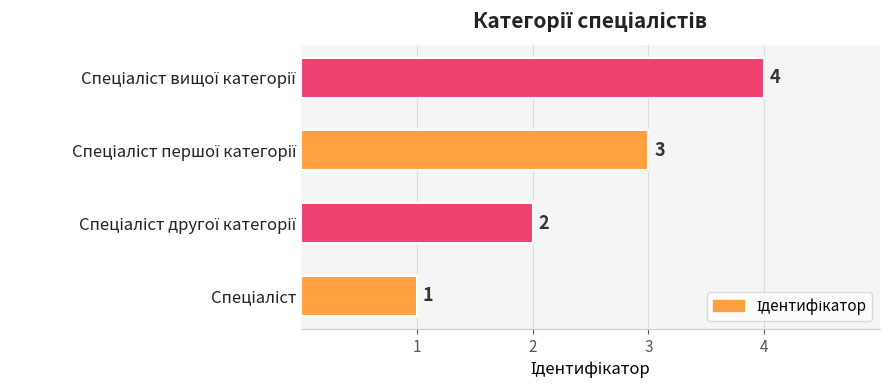

Does the chart contain any negative values?

No